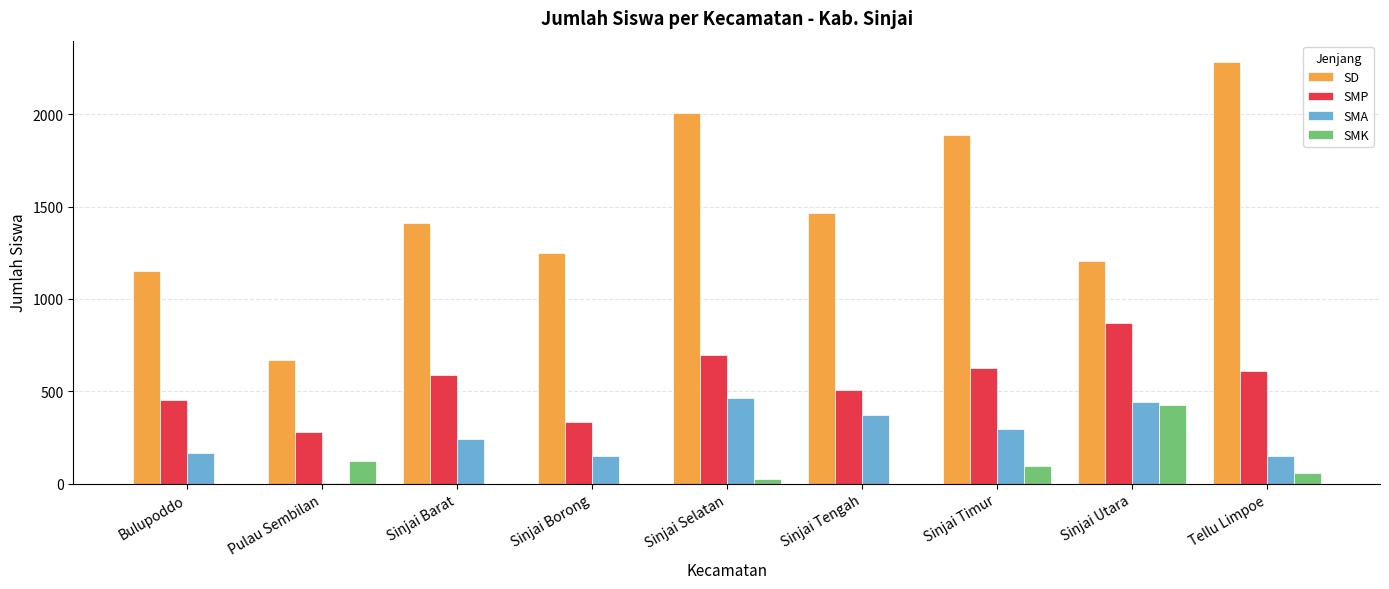

What is the sum of the SD values at Sinjai Borong and Sinjai Timur?

3133